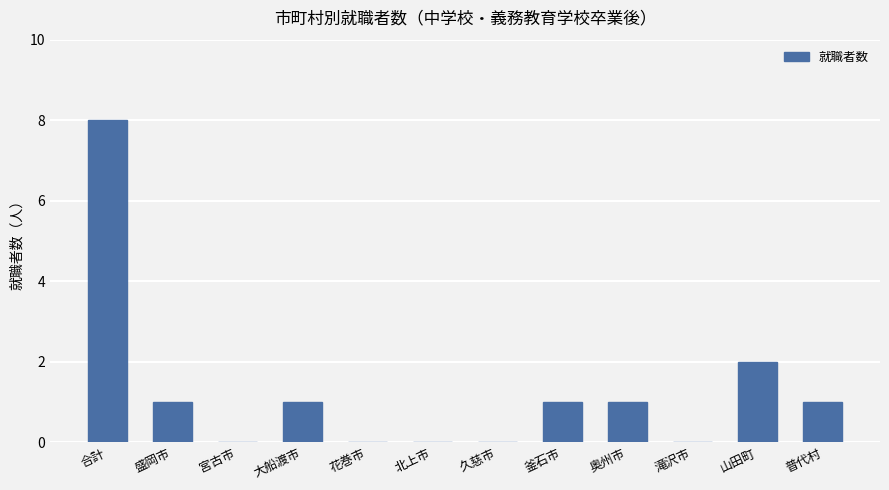

The chart shows a value of 2 at 山田町. True or false?

True